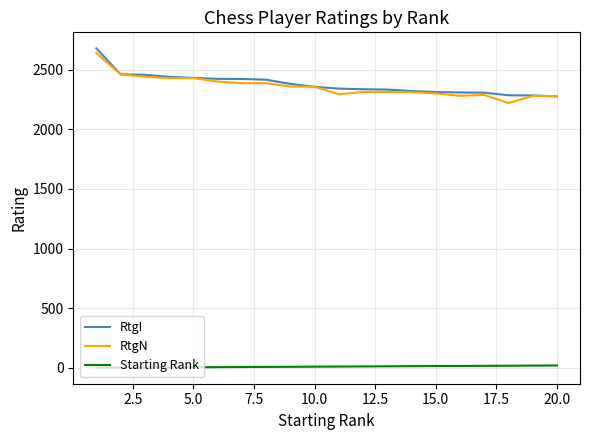

True or false: Starting Rank and RtgI intersect in this chart.

False